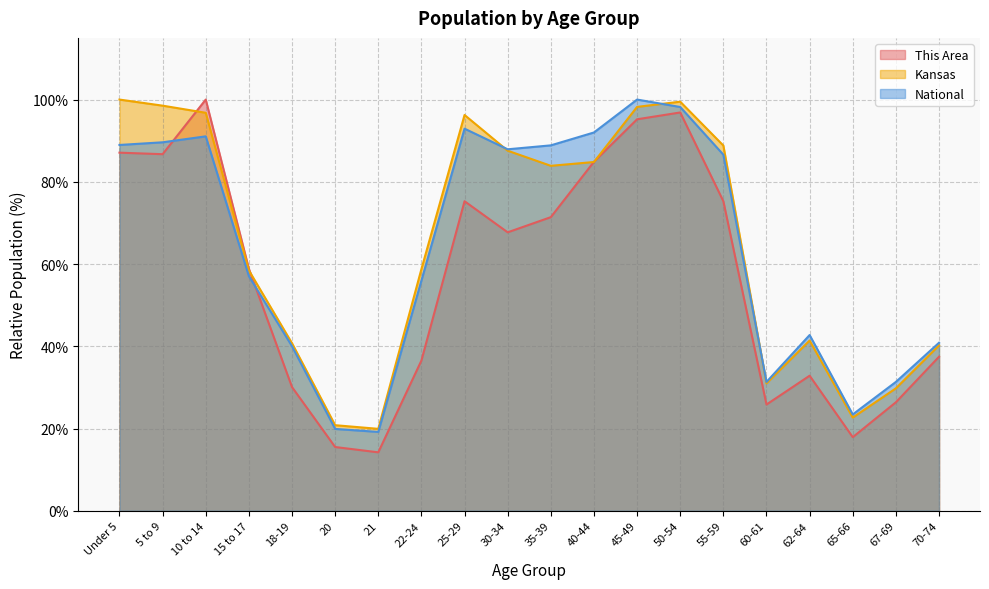

What are all the series names shown in the legend?

This Area, Kansas, National